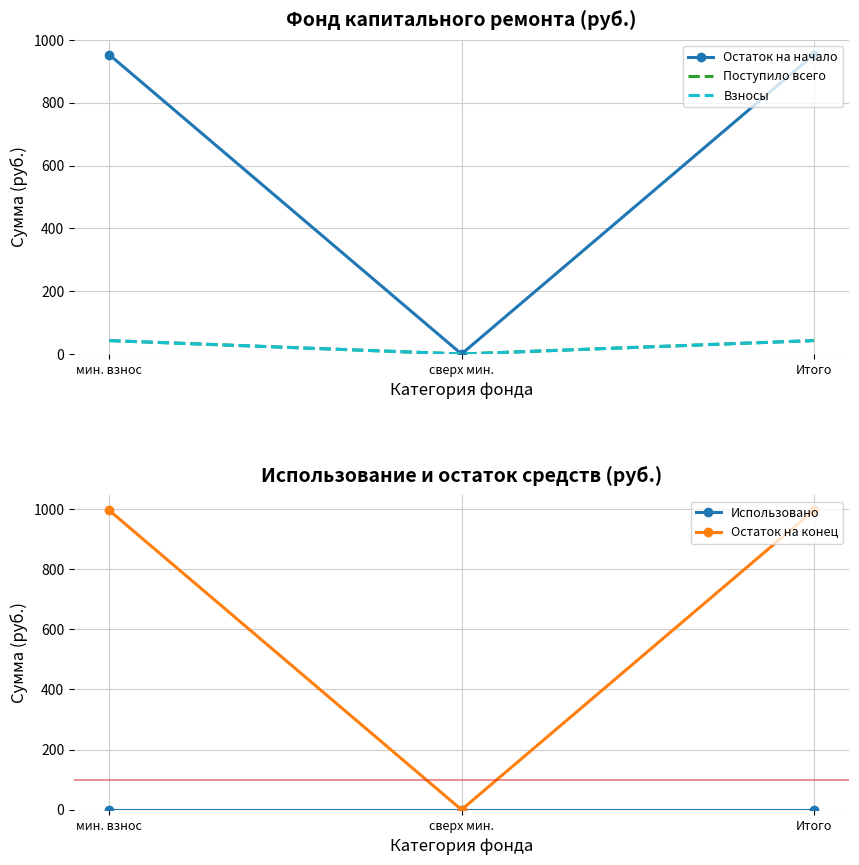

How many distinct data groups are displayed?

5